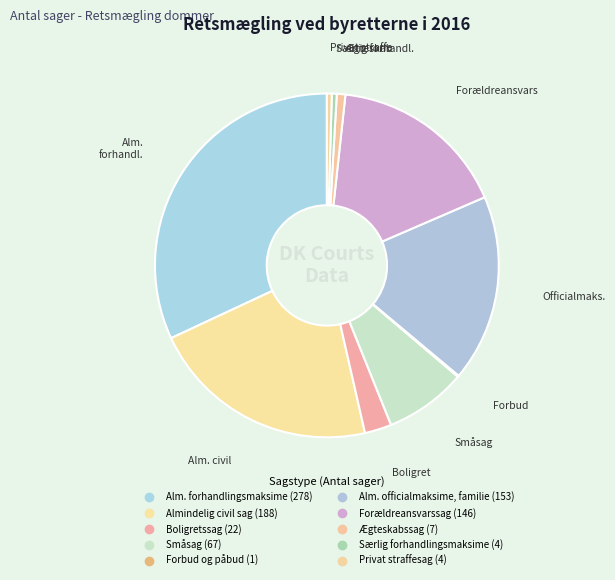

Do Boligretssag and Særlig forhandlingsmaksime together represent more than half of the pie?

No